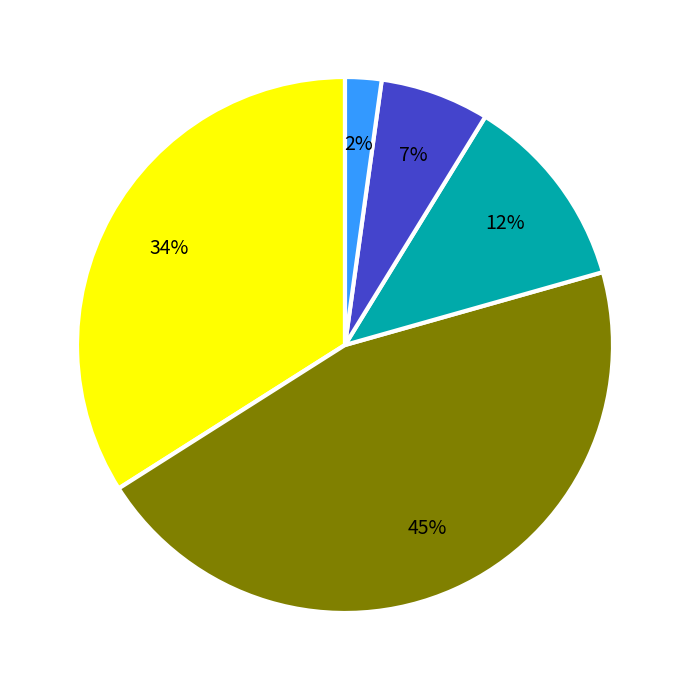

To the nearest percent, what is the difference between the largest and smallest slice percentages?

43%